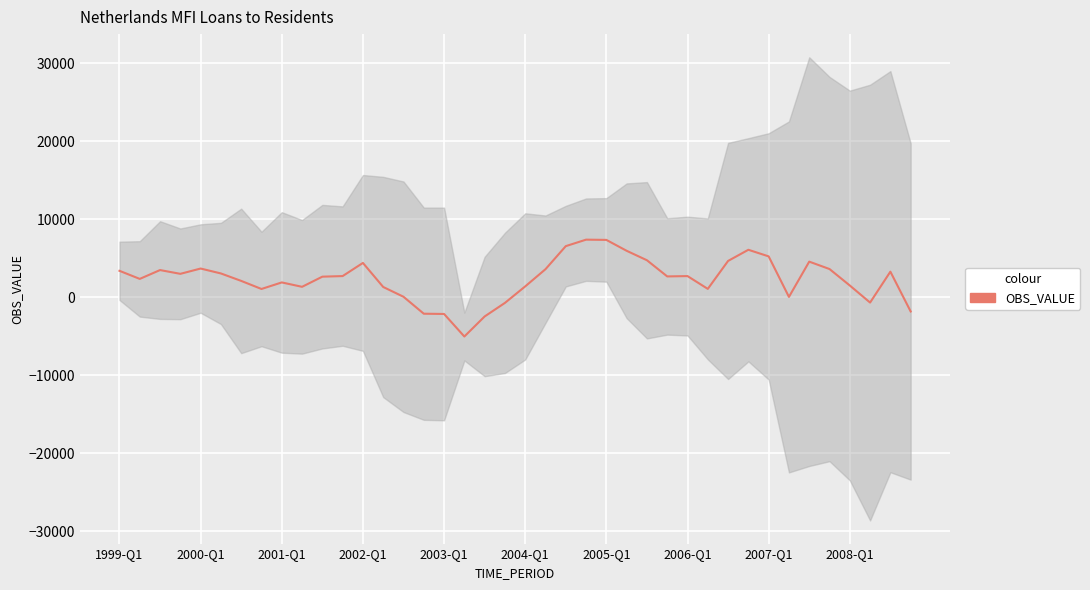

What position from the left is 2002-Q1?

4